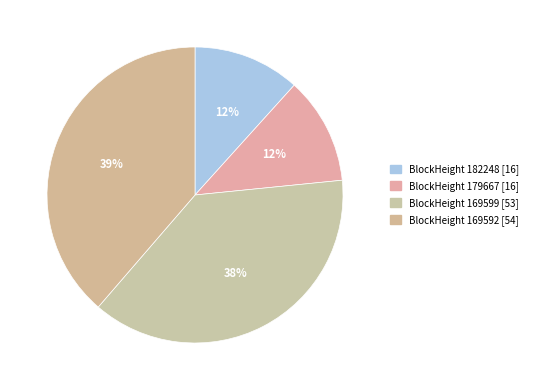

Count the number of slices in the pie.

4